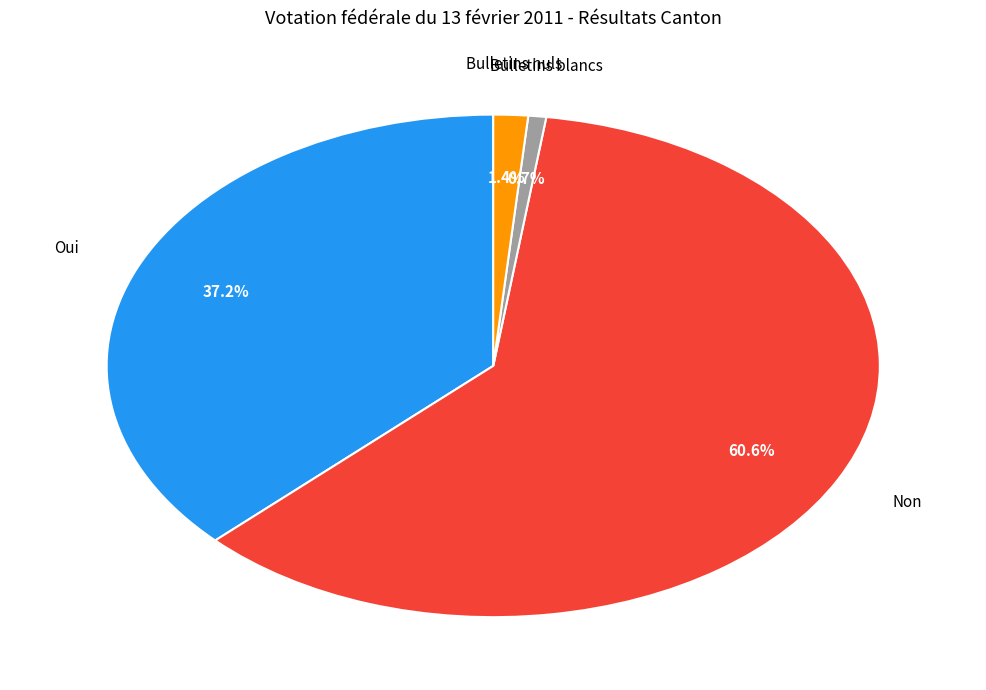

Is there a majority slice in this chart?

Yes